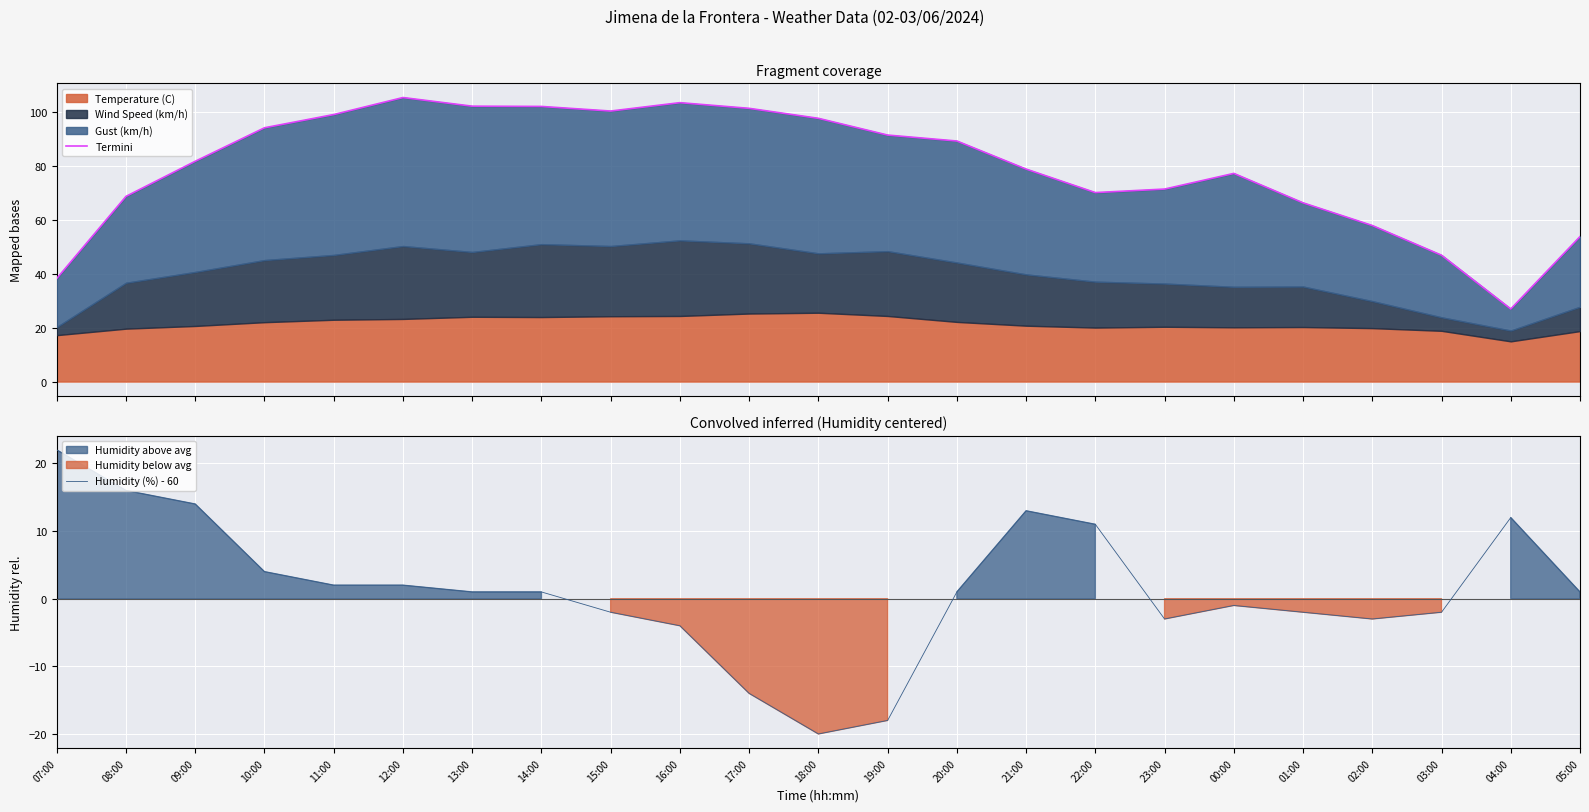

What is the spread (max minus min) of values at 10:00?

90.0